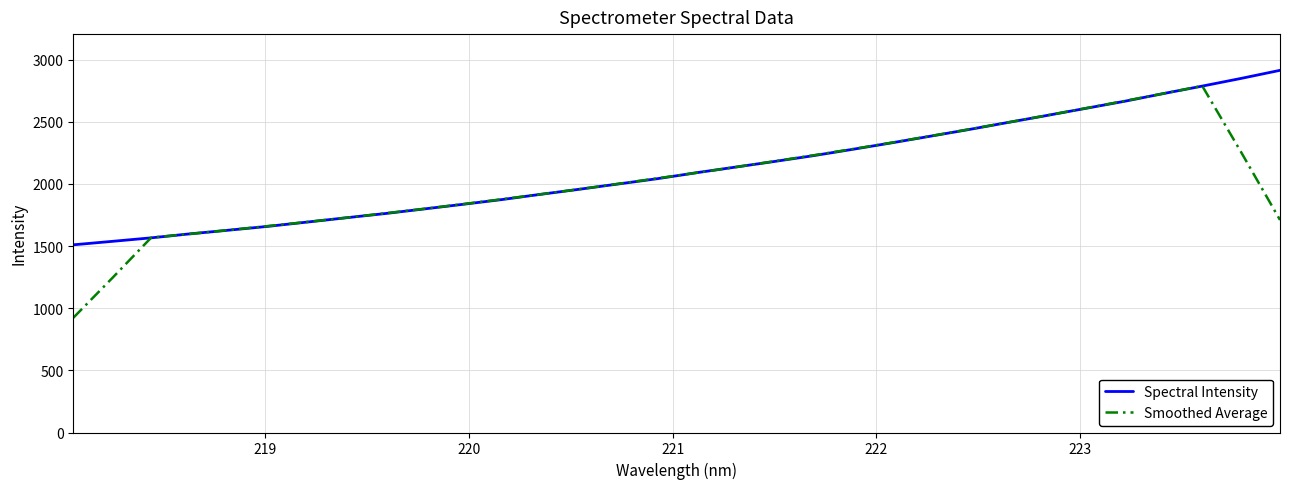

What is the maximum value for Spectral Intensity?

2913.0